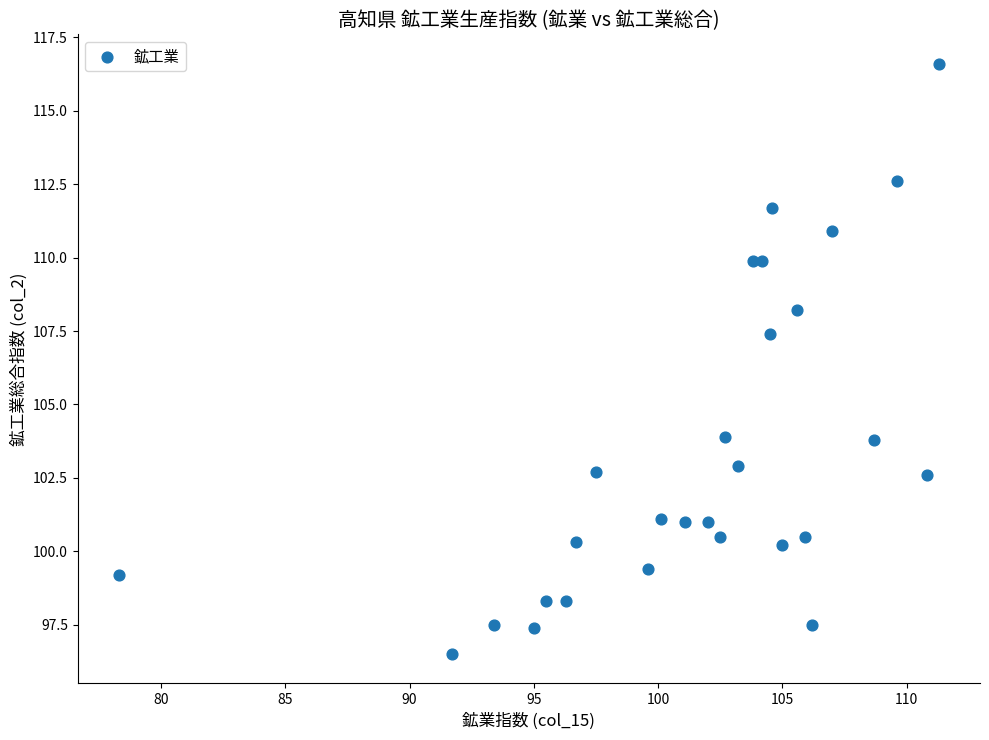

What Y value in the scatter plot is closest to 106?

107.4